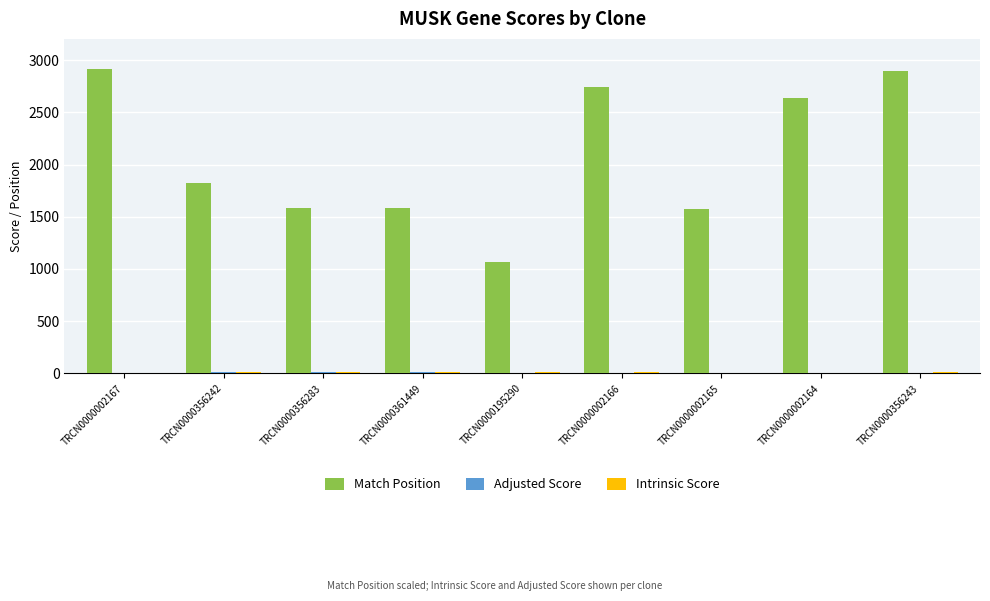

Are the bars horizontal?

No